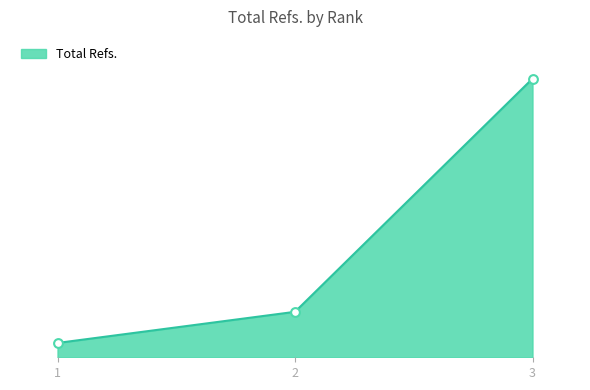

What is the ratio of the value at 3 to the value at 2?

6.1